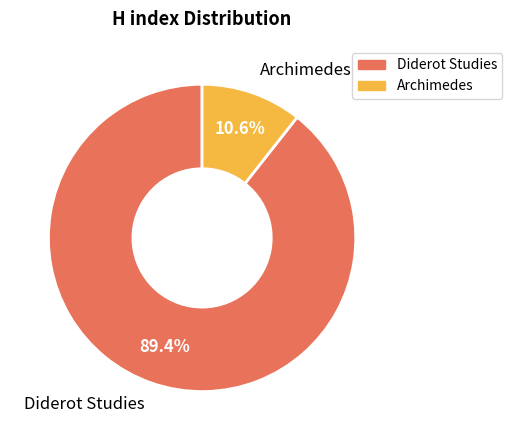

How much of the chart is everything except Diderot Studies?

10.6%